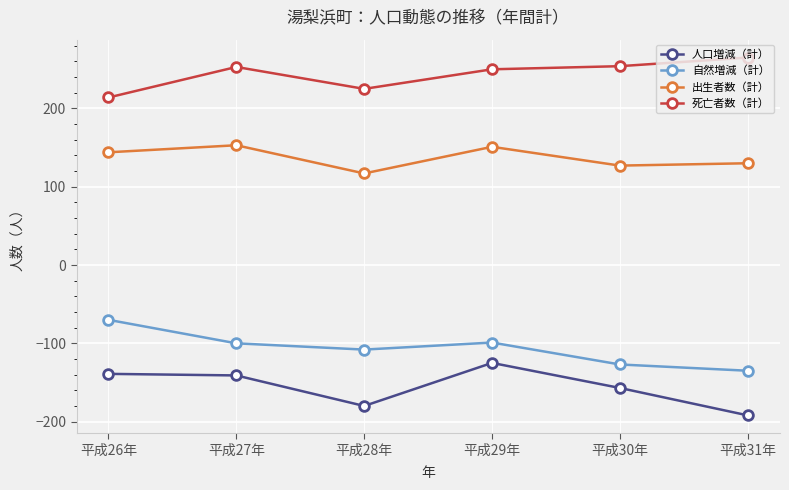

How many data points does each series have?

6